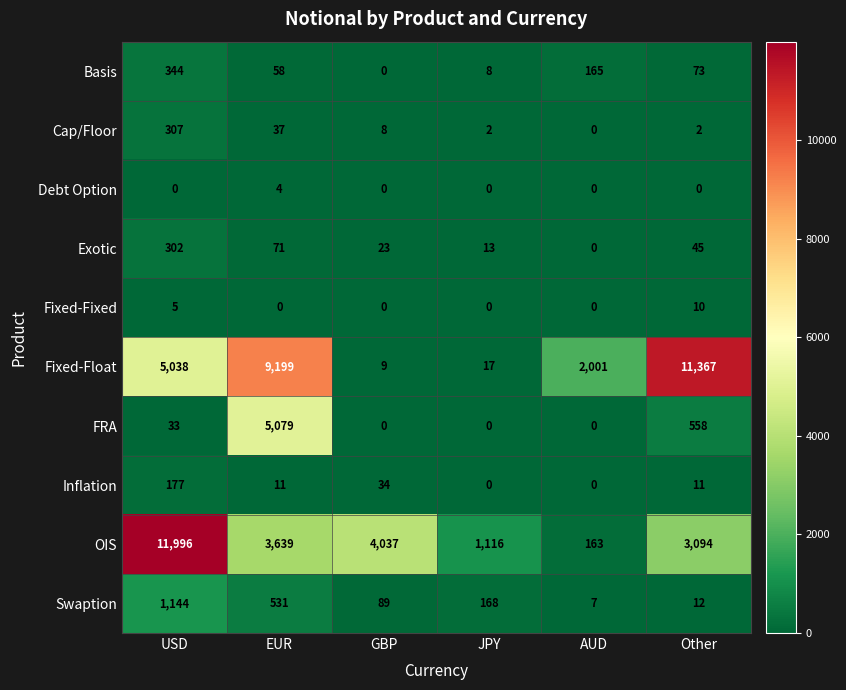

At Other, list the series in order from smallest to largest.

Debt Option, Cap/Floor, Fixed-Fixed, Inflation, Swaption, Exotic, Basis, FRA, OIS, Fixed-Float